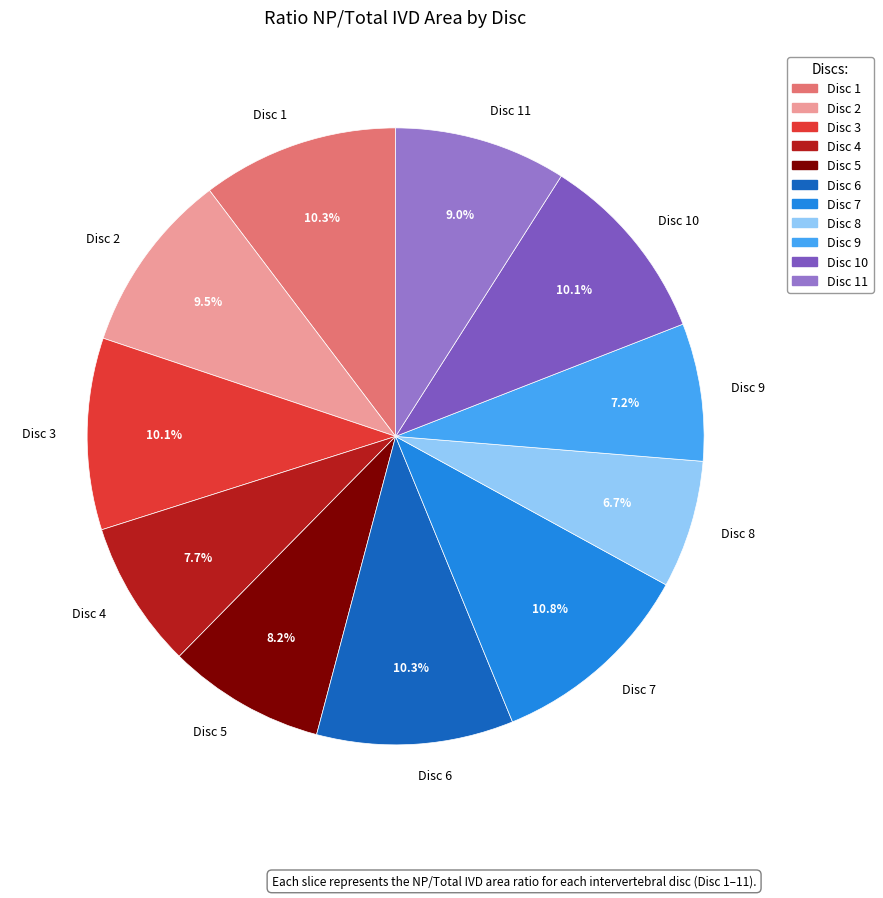

True or false: Disc 5 accounts for 22% of the total.

False